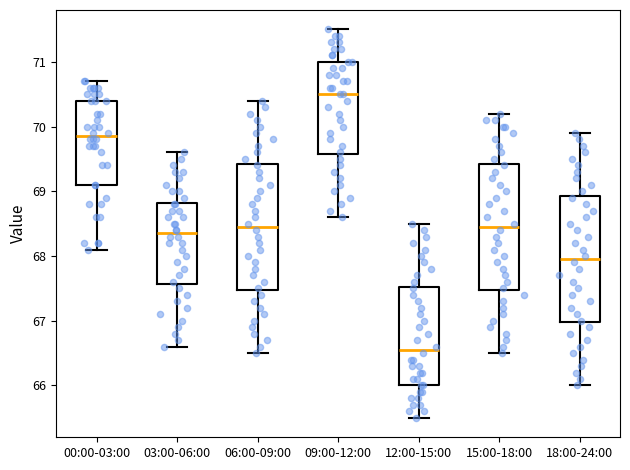

Which box has the lowest median line?

12:00-15:00